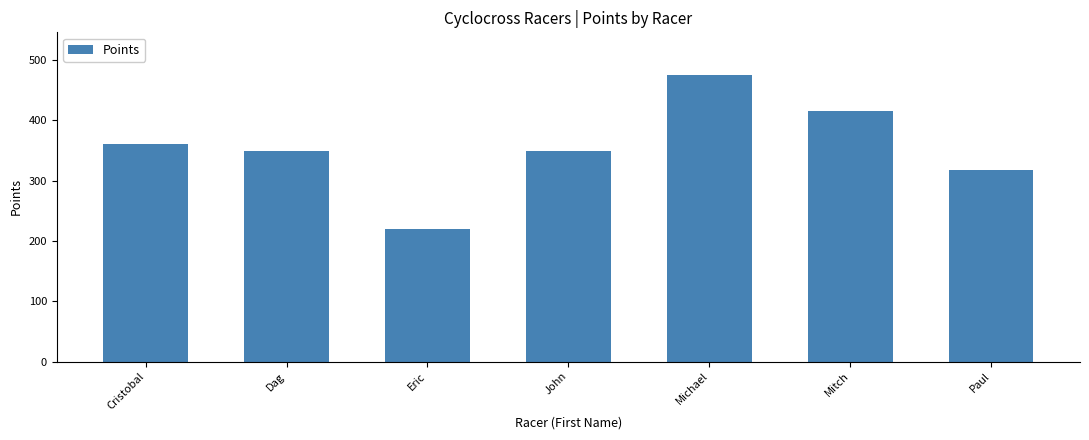

The value at Eric is 219.5. True or false?

True